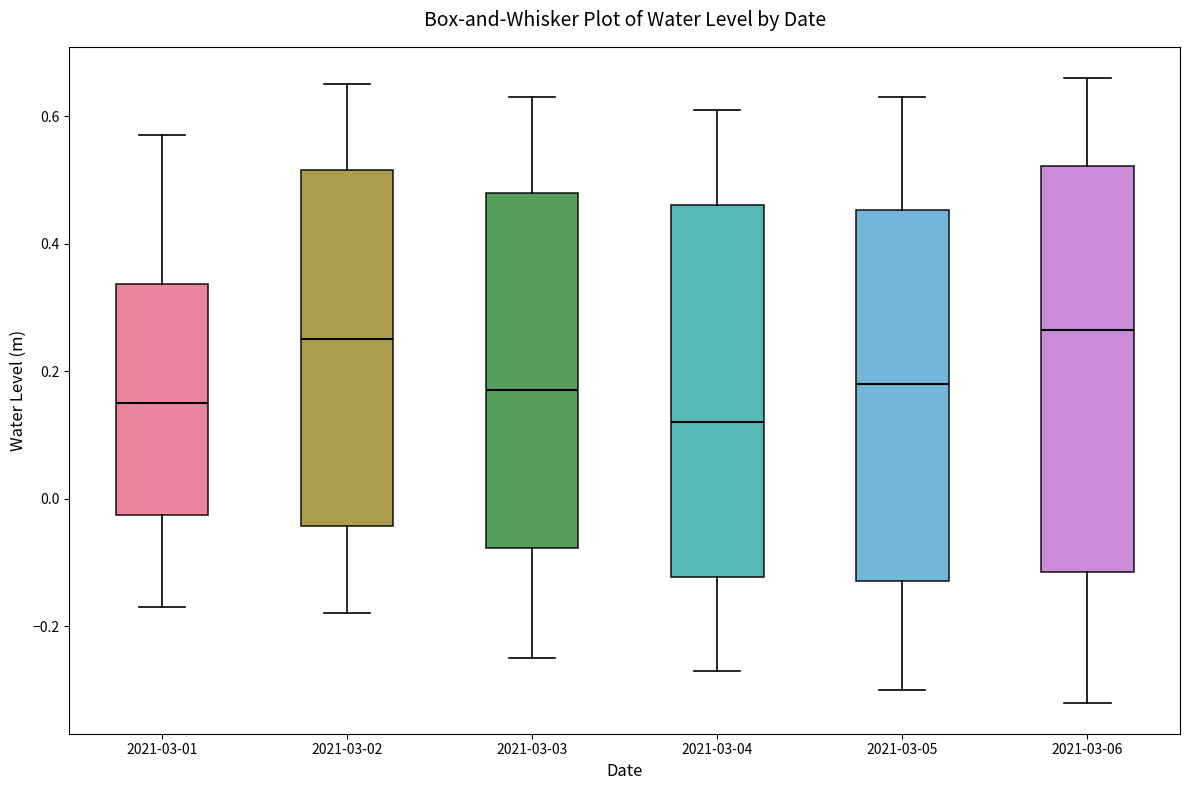

Where does the upper whisker of the box for 2021-03-06 end on the y-axis? The values are not printed on the chart, so give them approximately, as read against the axis.

0.66